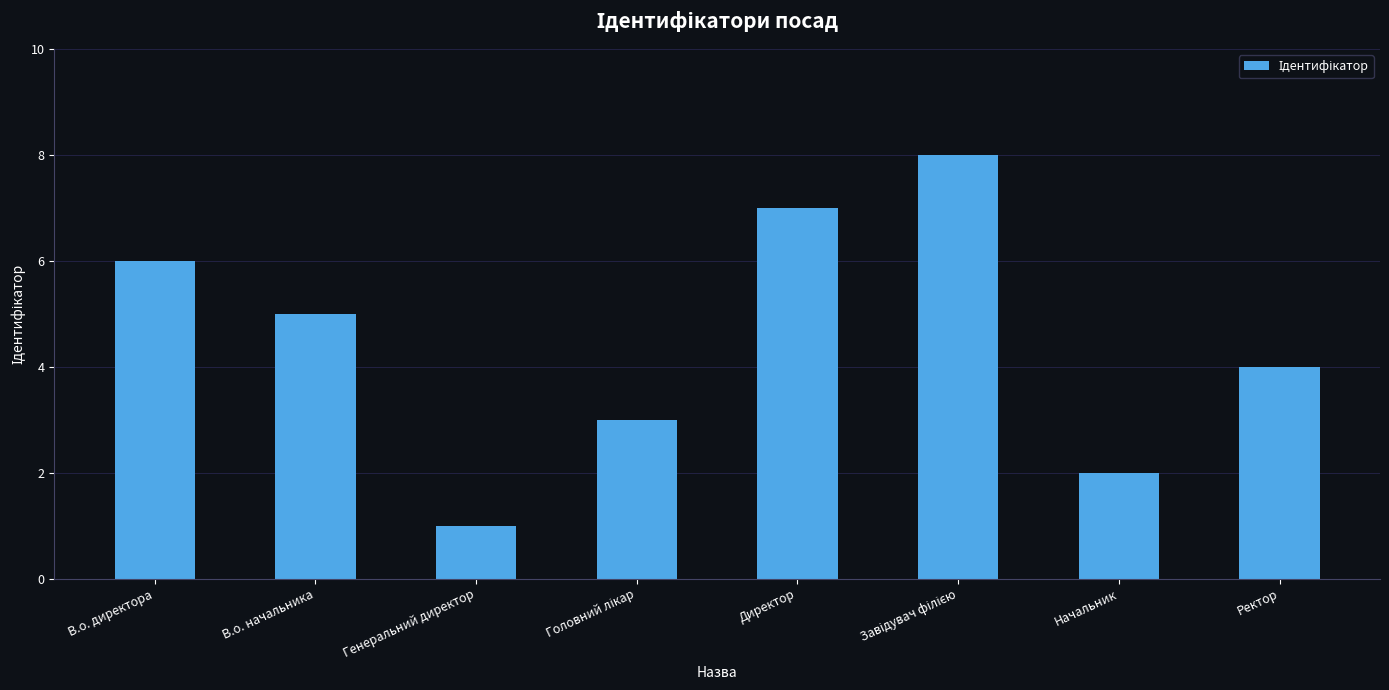

The chart shows a value of 7 at Директор. True or false?

True